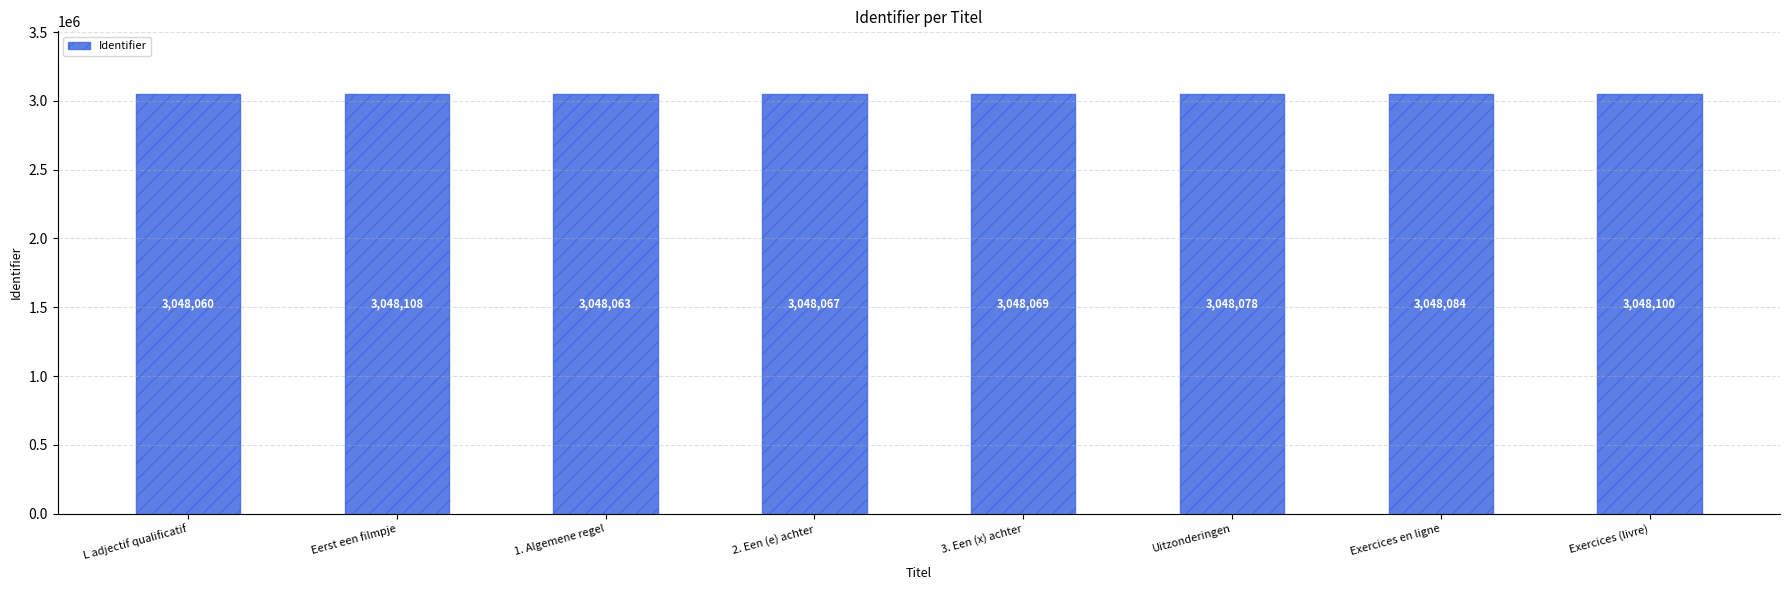

True or false: the data shows 733396 at Eerst een filmpje.

False